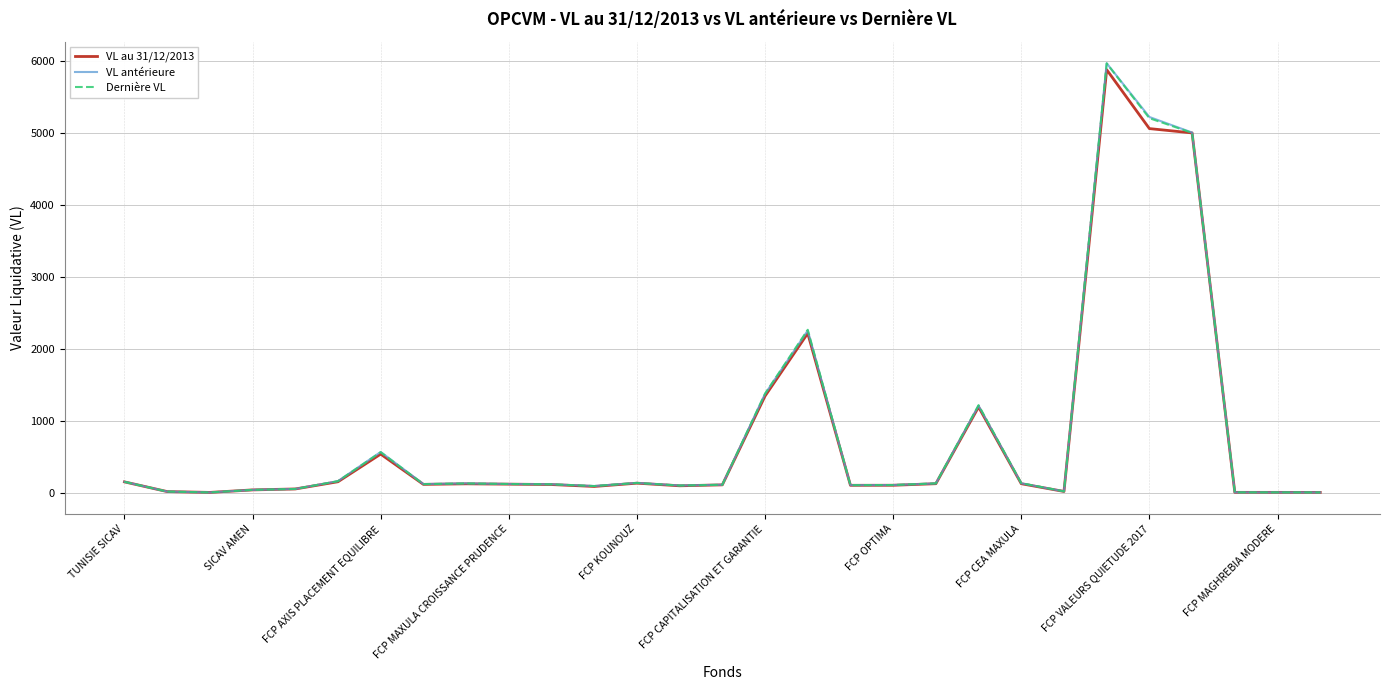

What is the maximum value for Dernière VL?

5967.0